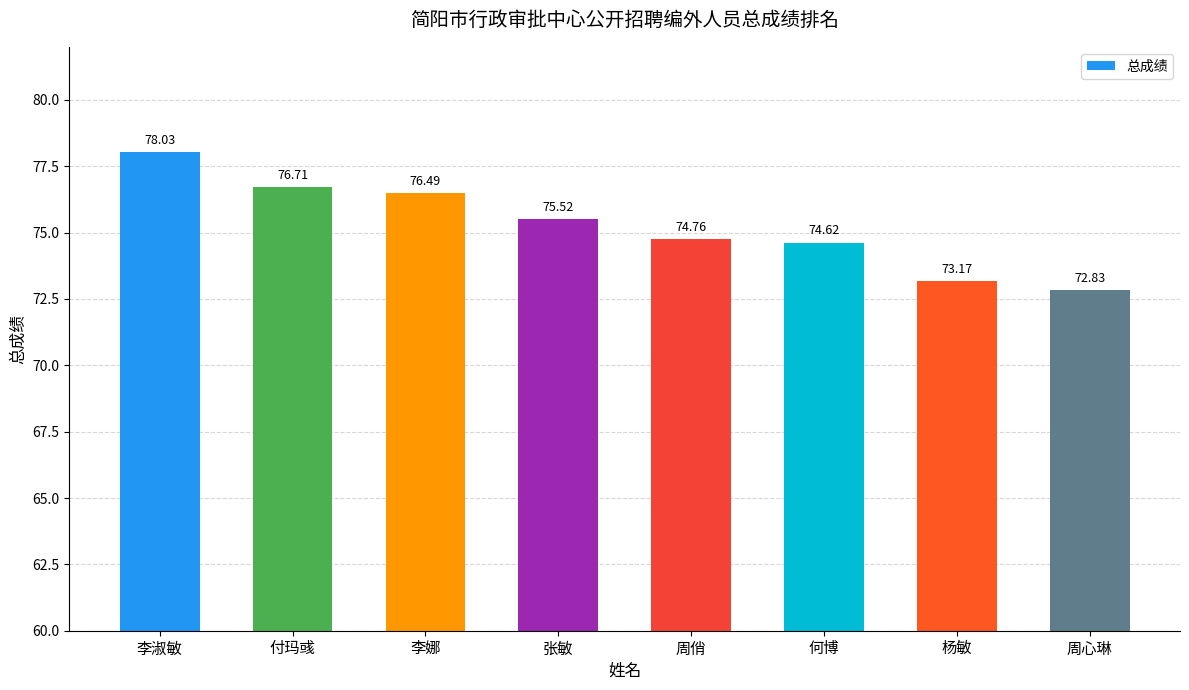

What is the average value?

75.3